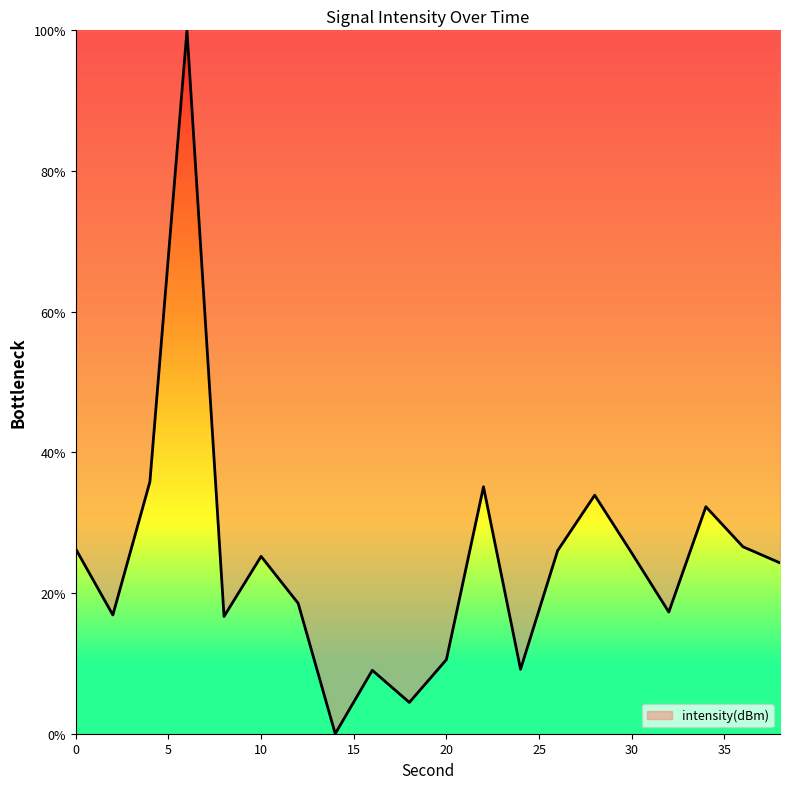

What is the difference between the maximum and minimum values?

100.0